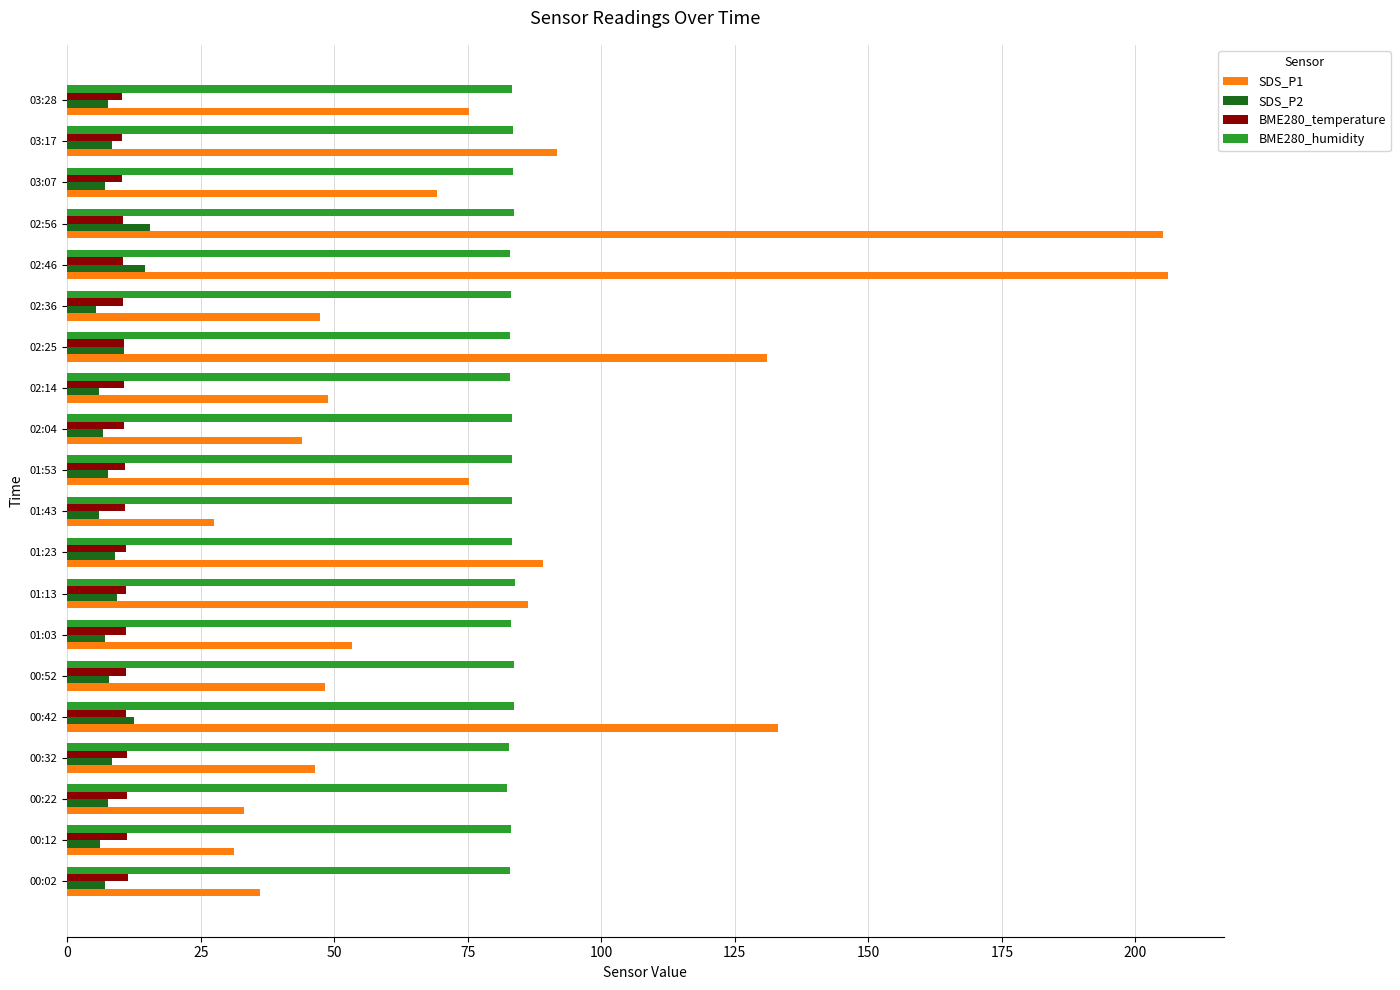

What is the difference between the maximum and minimum values in the BME280_temperature series?

1.1